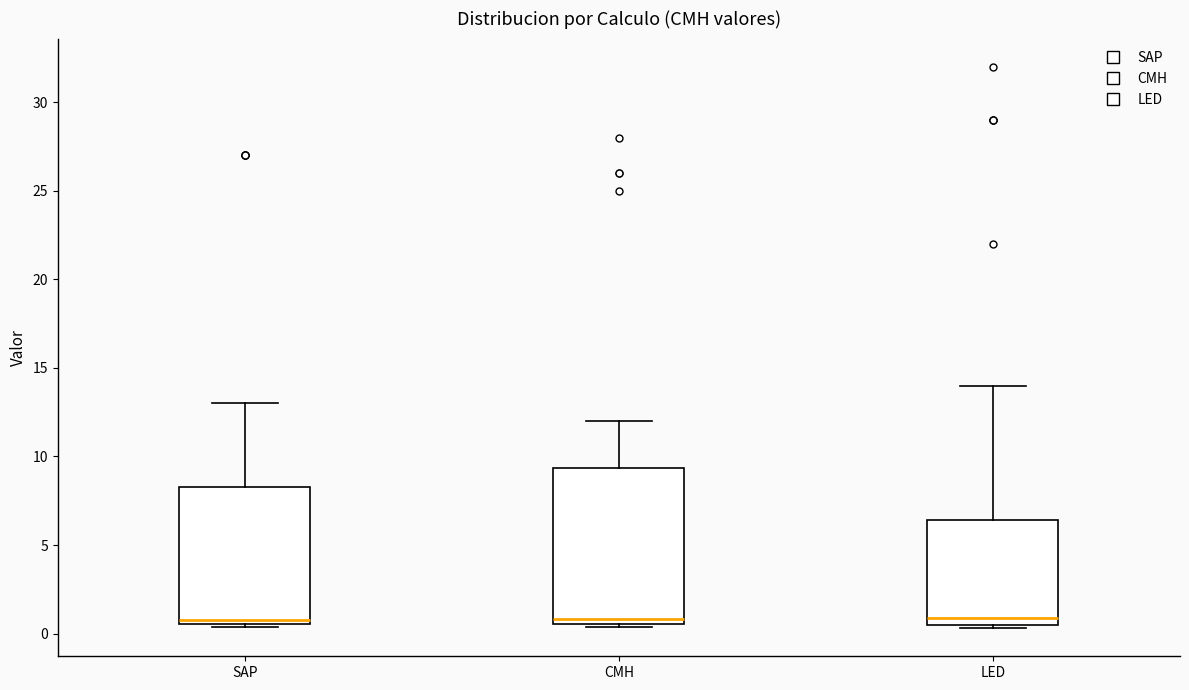

Reading left to right, read every box against the y-axis: the position of its median line, the range the box covers, and the ends of its whiskers. The values are not printed on the chart, so give them approximately, as read against the axis.

SAP: median 1.0, box 0.5 to 8.5, whiskers 0.5 (just below the box's lower edge) to 13.0
CMH: median 1.0, box 0.5 to 9.5, whiskers 0.5 (just below the box's lower edge) to 12.0
LED: median 1.0, box 0.5 to 6.5, whiskers 0.5 (just below the box's lower edge) to 14.0